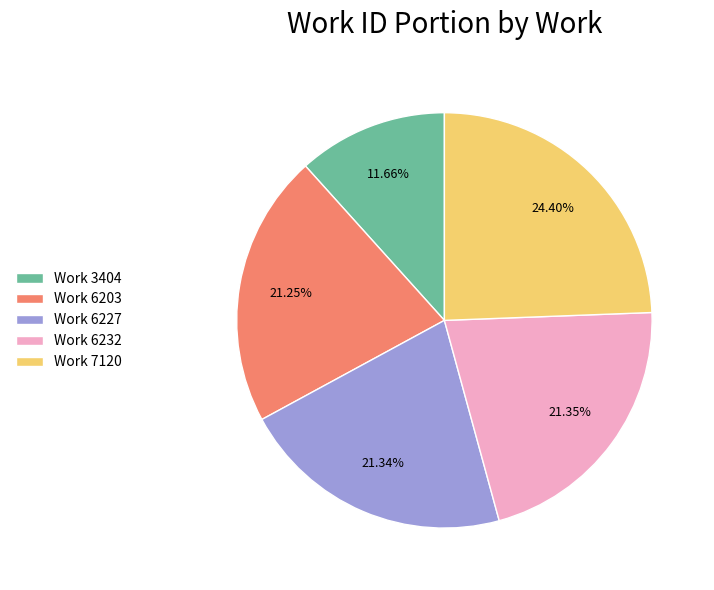

What portion of the pie excludes Work 6227?

78.7%